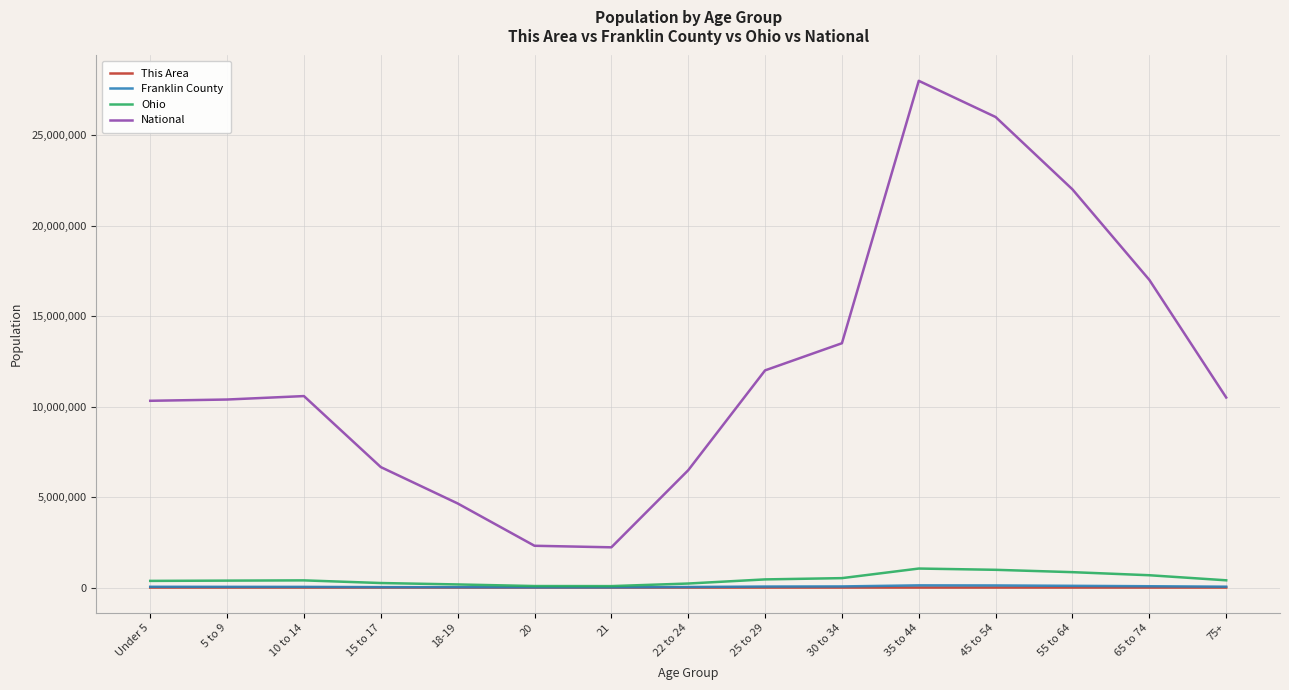

True or false: Franklin County has more than 0 interior local peaks.

True